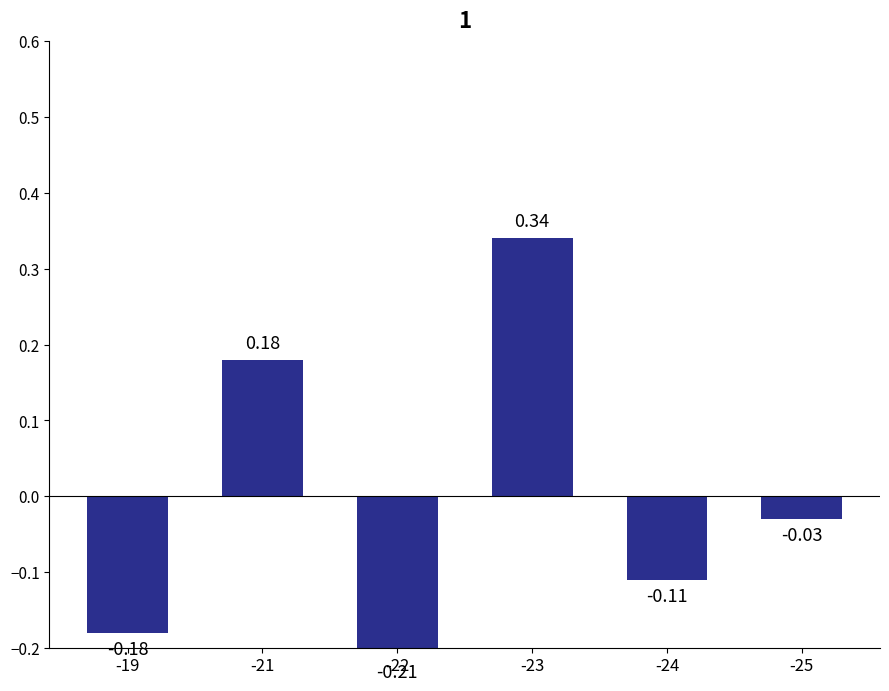

At which label is the value closest to 0?

-25